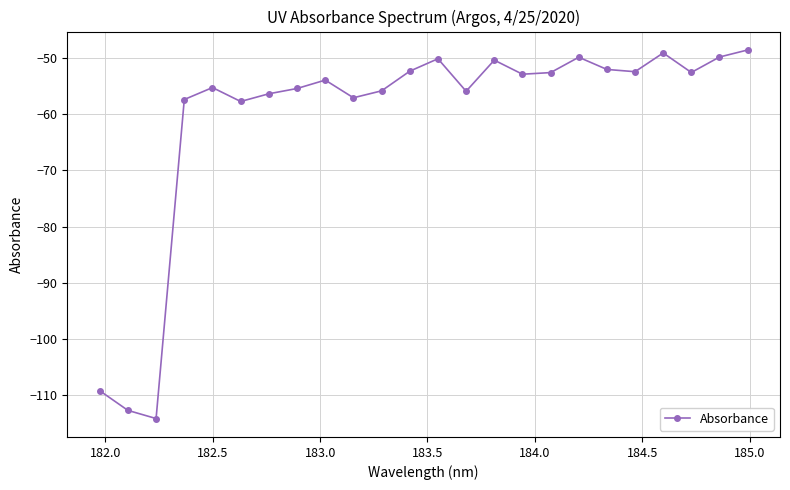

True or false: there are more than 2 points higher than both neighbors.

True